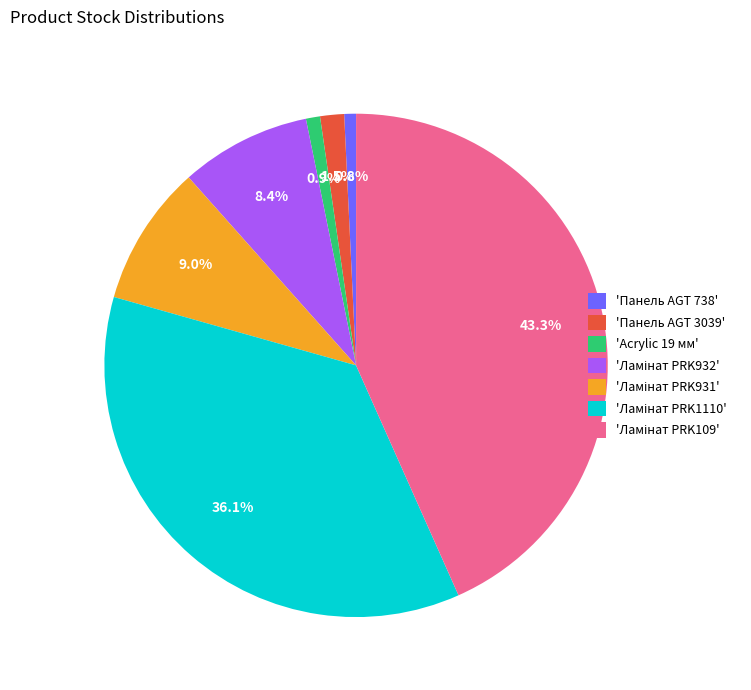

What is the total percentage of 'Acrylic 19 мм' and 'Панель AGT 738'?

1.7%